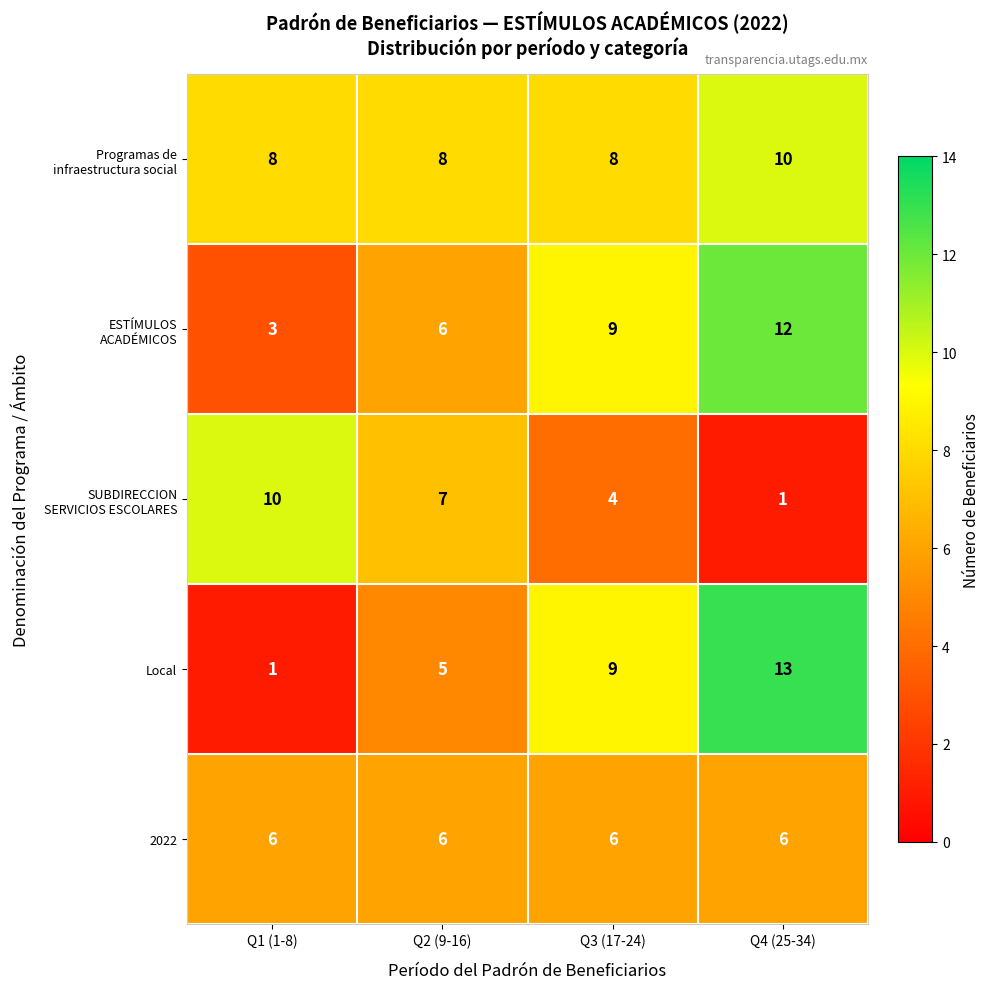

What is the maximum value shown in the chart?

13